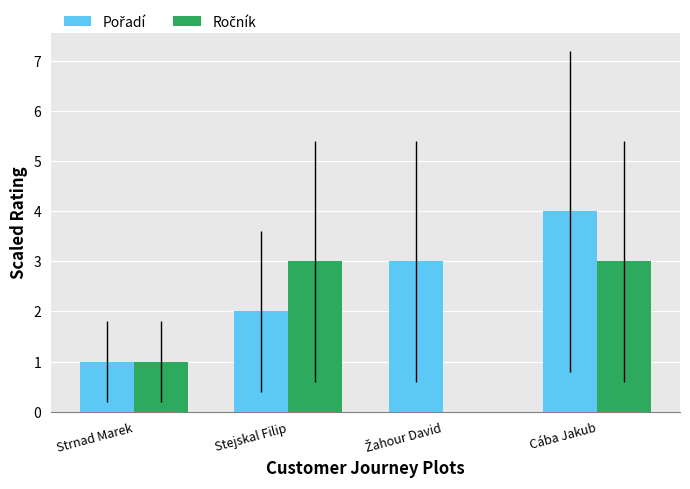

What is the total value across all series at Stejskal Filip?

5